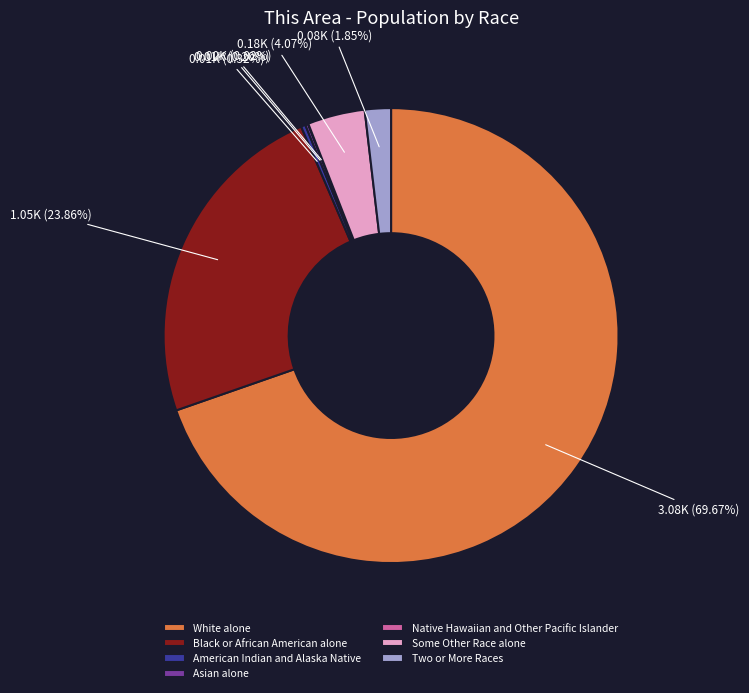

What percentage is NOT represented by White alone?

30.3%